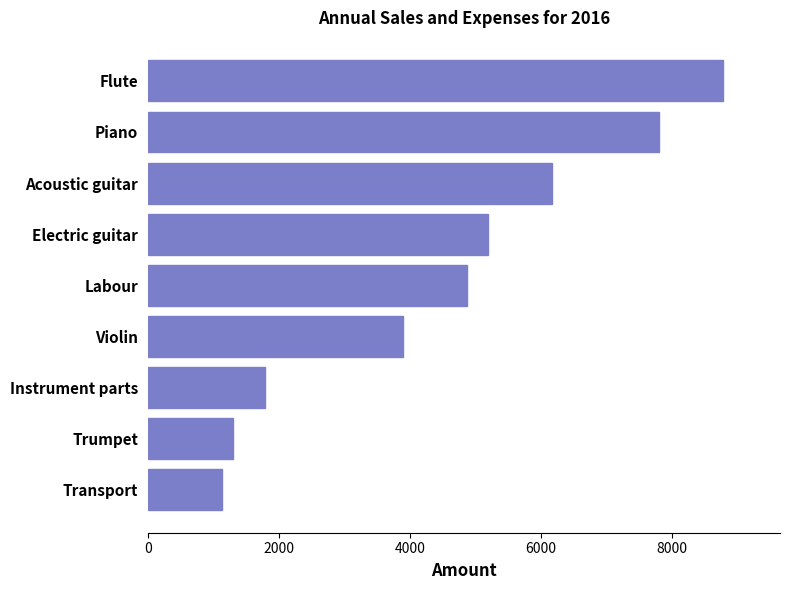

Read the value at Violin.

3900.0